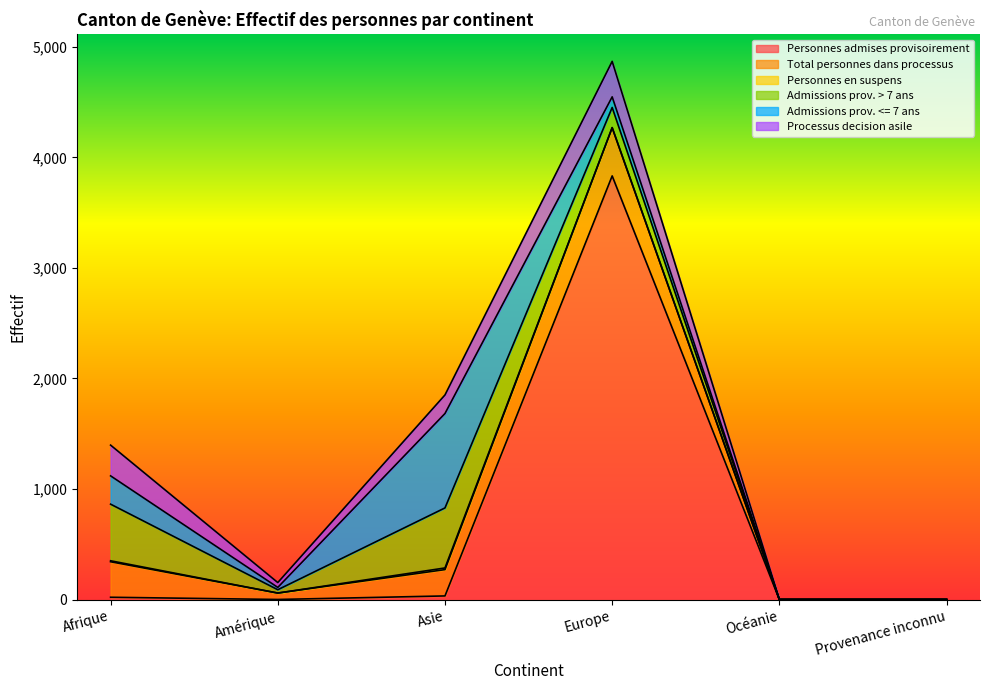

How many positive values does the Personnes en suspens series have?

3